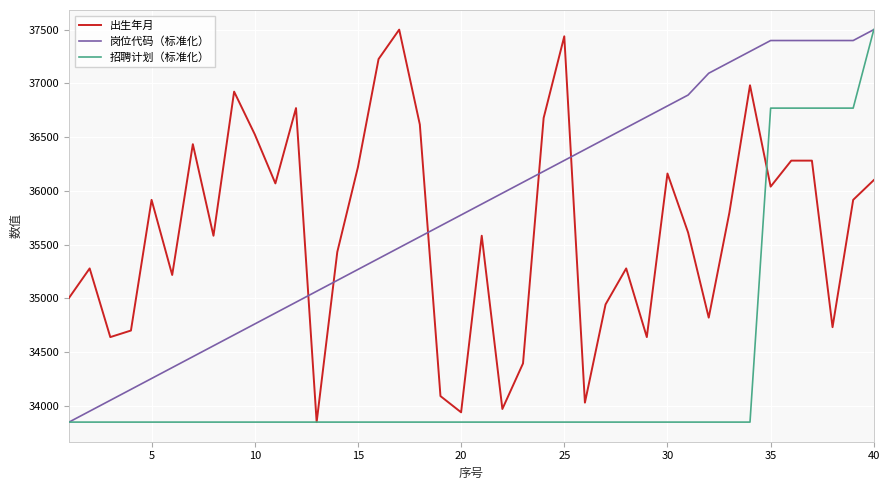

Which series has the largest total across all categories?

岗位代码（标准化）